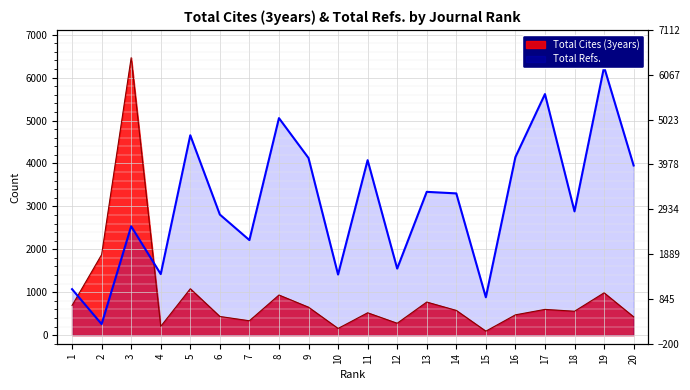

What is the sum of all Total Cites (3years) values?

18111